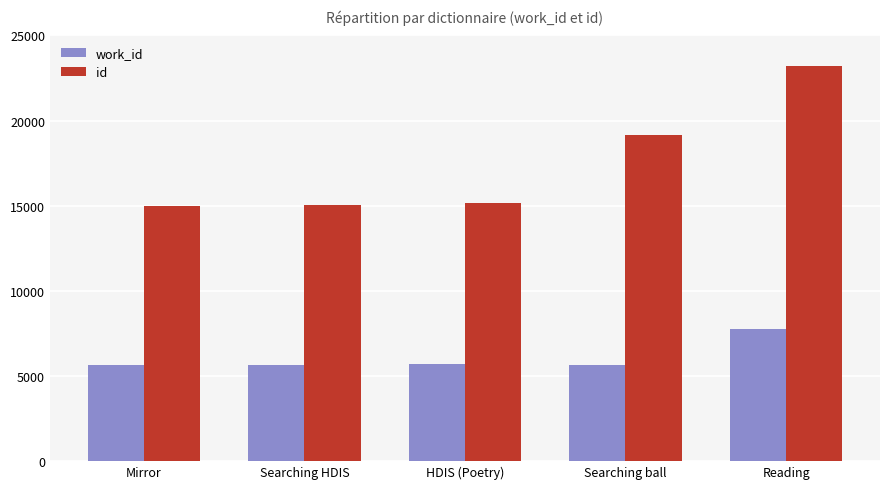

Which series has the largest total across all categories?

id